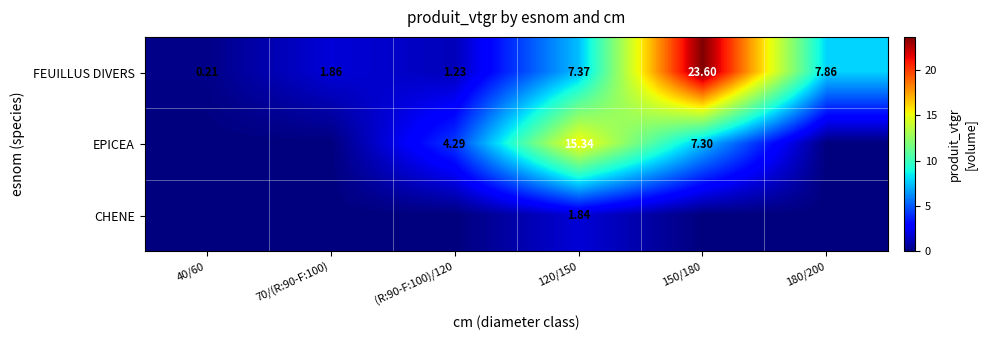

At which label is FEUILLUS DIVERS closest to 11?

180/200